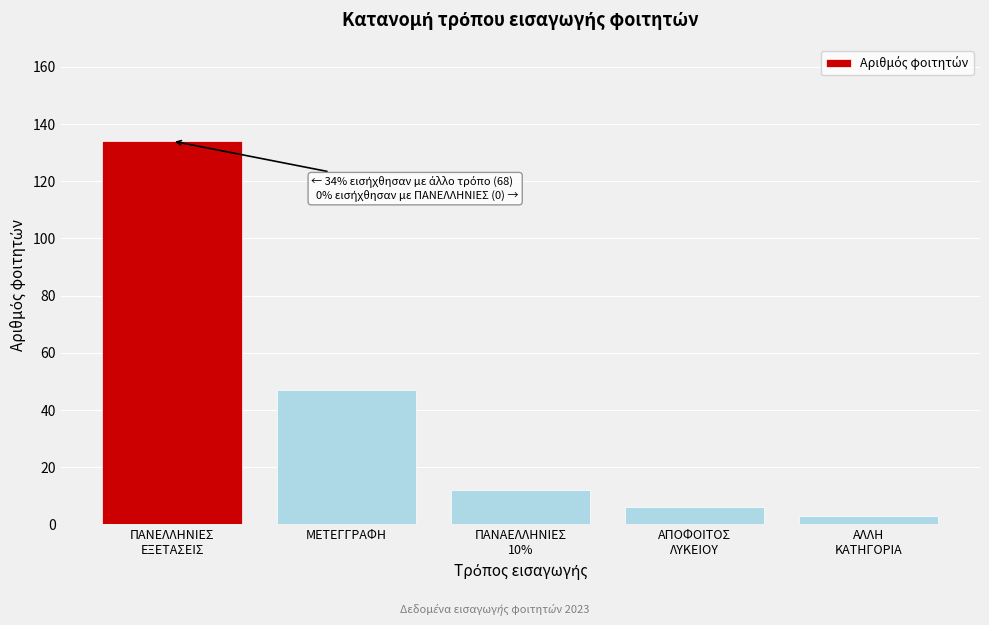

Reading left to right, list all the values displayed in this chart.

134	47	12	6	3